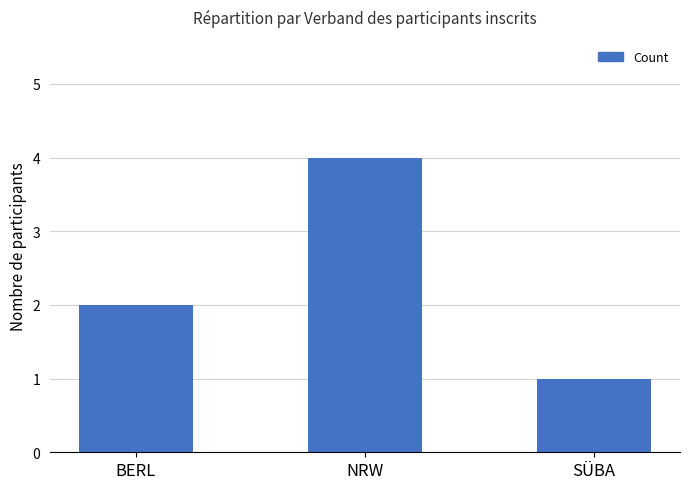

What is the difference between the second highest and minimum values?

1